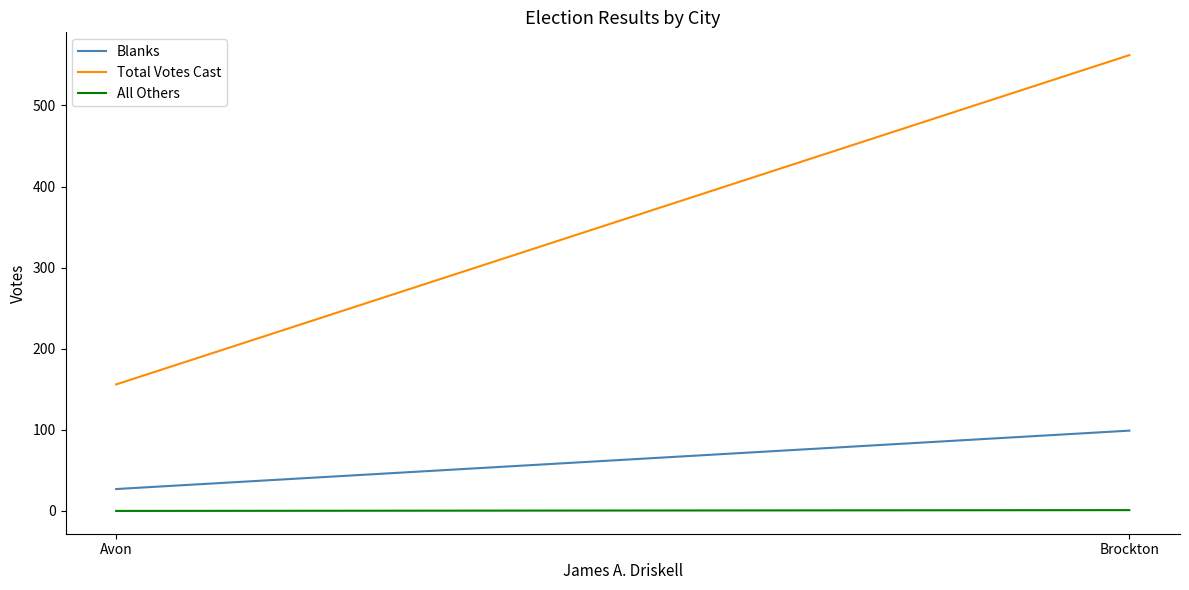

At Avon, list the series in order from smallest to largest.

All Others, Blanks, Total Votes Cast